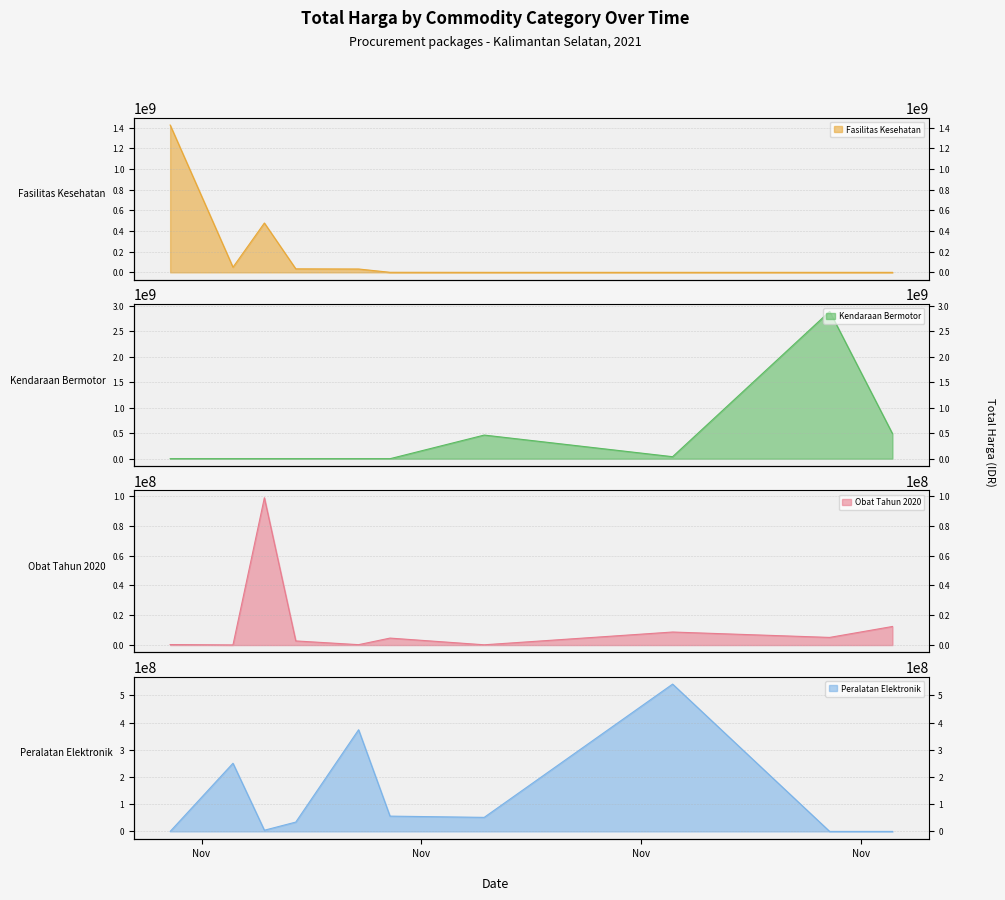

What is the value of the Obat Tahun 2020 point at the 1st from the left?

333600